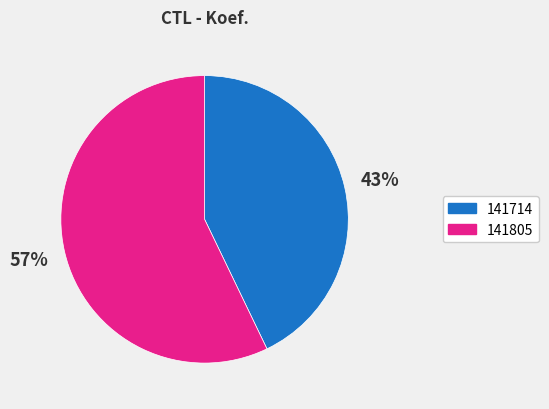

To the nearest percent, what is the difference between the largest and smallest slice percentages?

14%